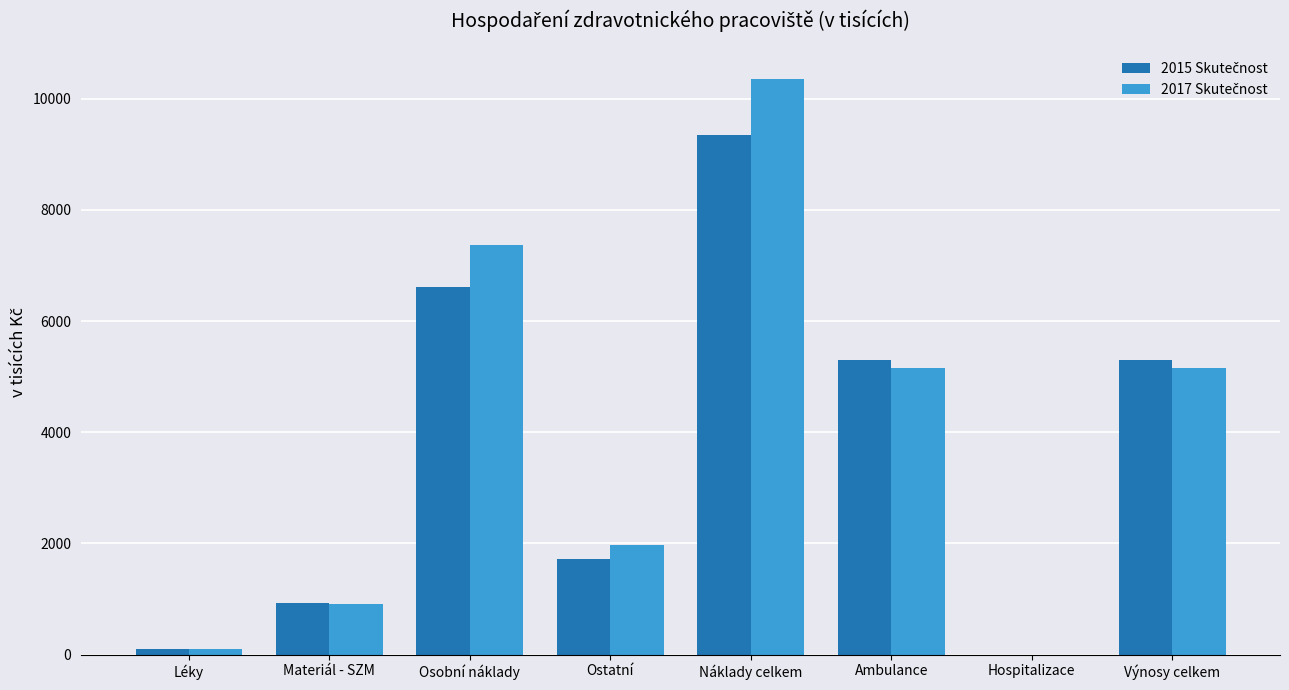

At which category does the chart reach its peak across all series?

Náklady celkem